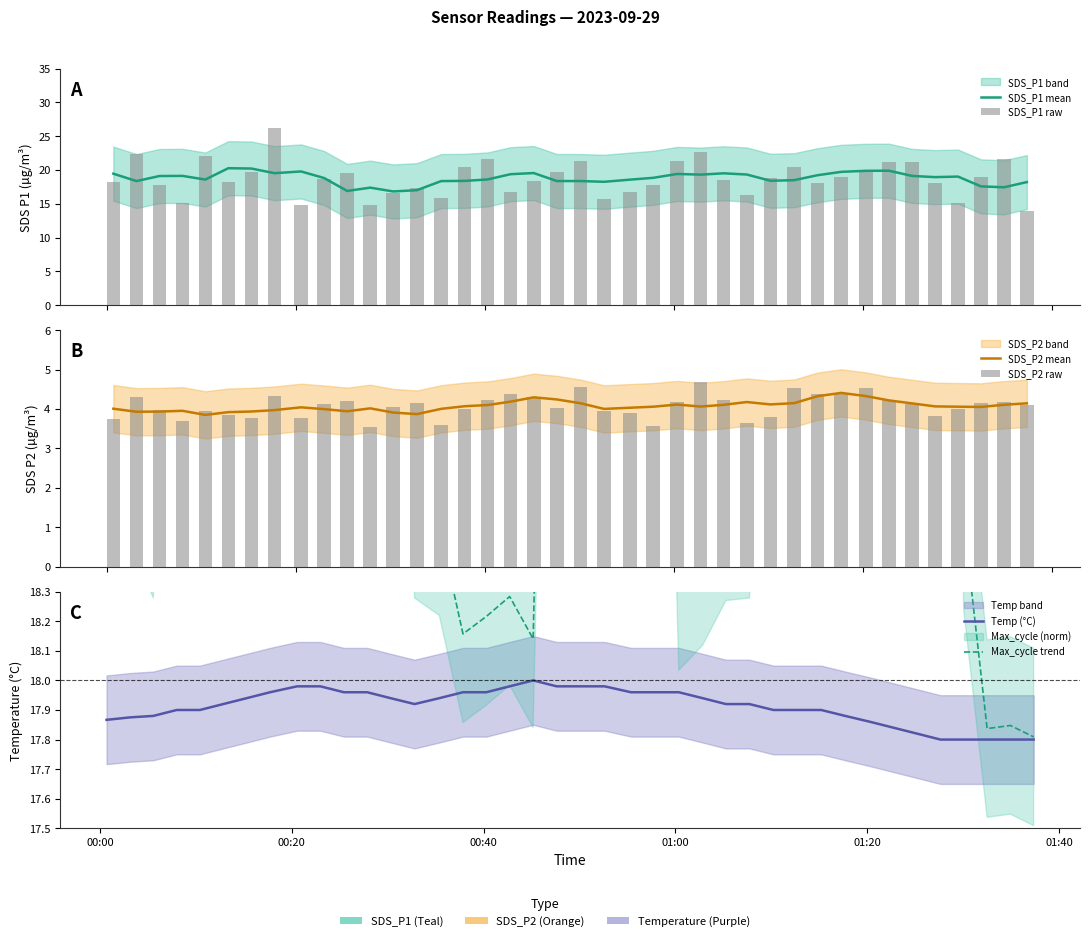

What is the minimum value for Max_cycle trend?

17.8